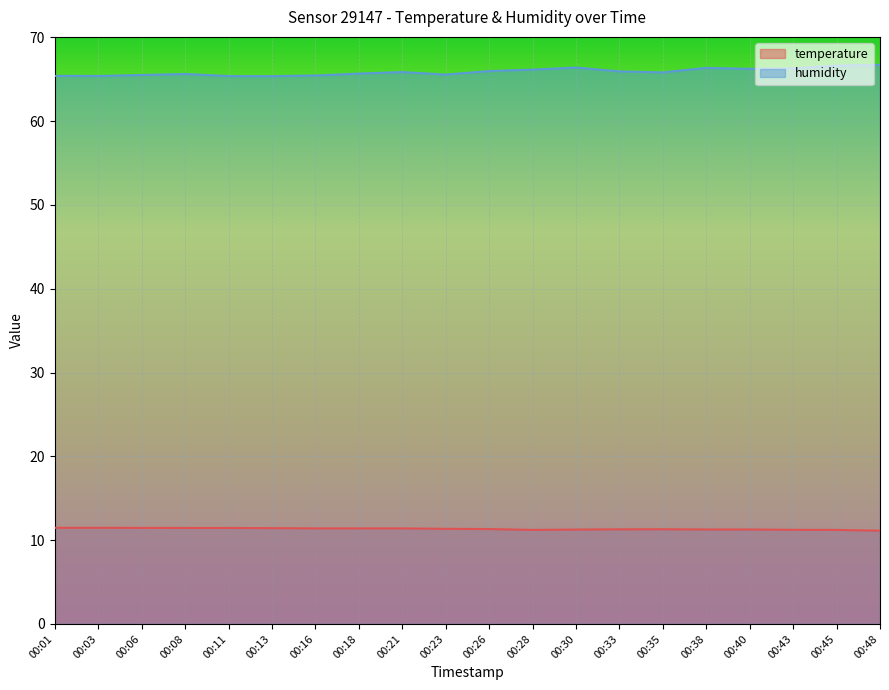

Reading left to right, what are all the values shown in this chart?

temperature: 11.5	11.5	11.5	11.4	11.4	11.4	11.4	11.4	11.4	11.3	11.3	11.2	11.3	11.3	11.3	11.3	11.3	11.2	11.2	11.1
humidity: 65.4	65.4	65.5	65.6	65.4	65.4	65.4	65.7	65.8	65.5	66.0	66.1	66.4	65.9	65.8	66.3	66.2	66.3	66.6	66.7